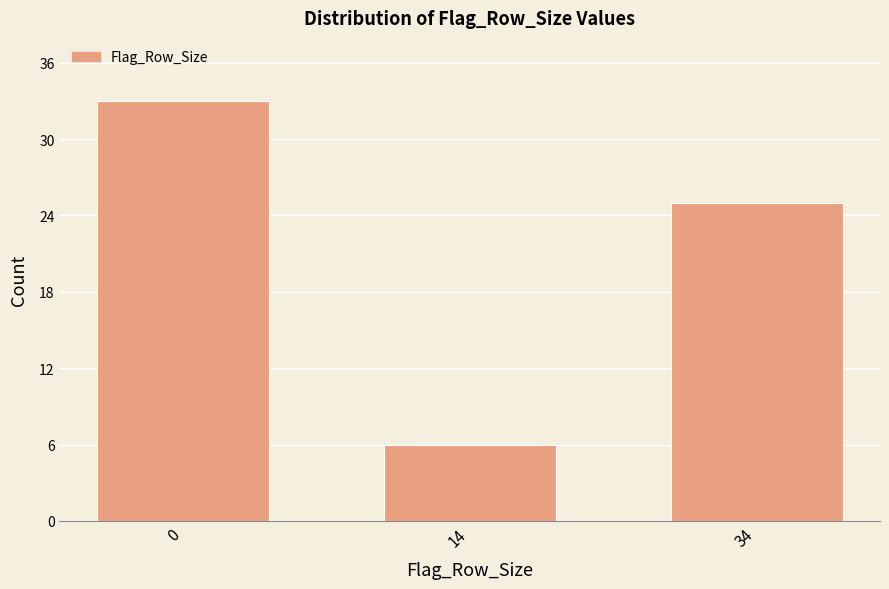

Reading left to right, what are all the values shown in this chart?

33	6	25